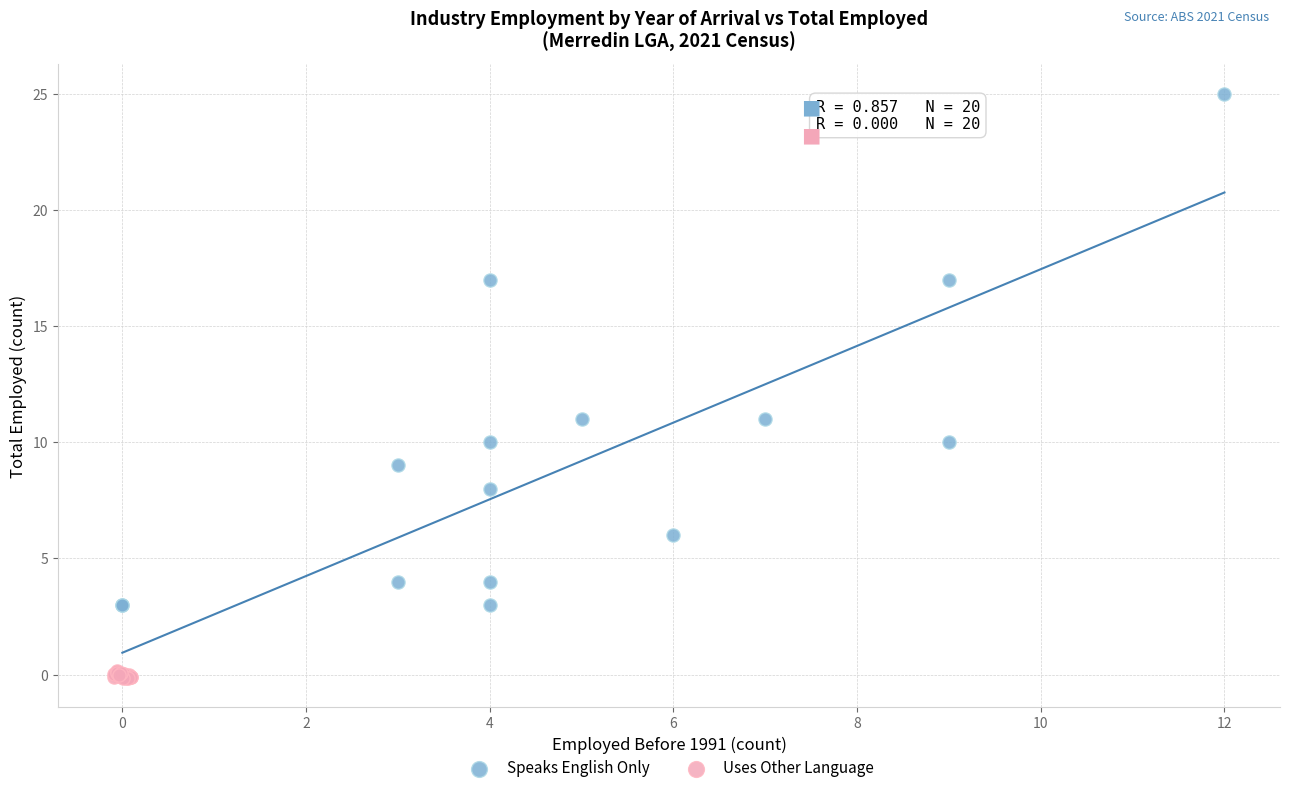

Which series contains the highest Y value?

Speaks English Only